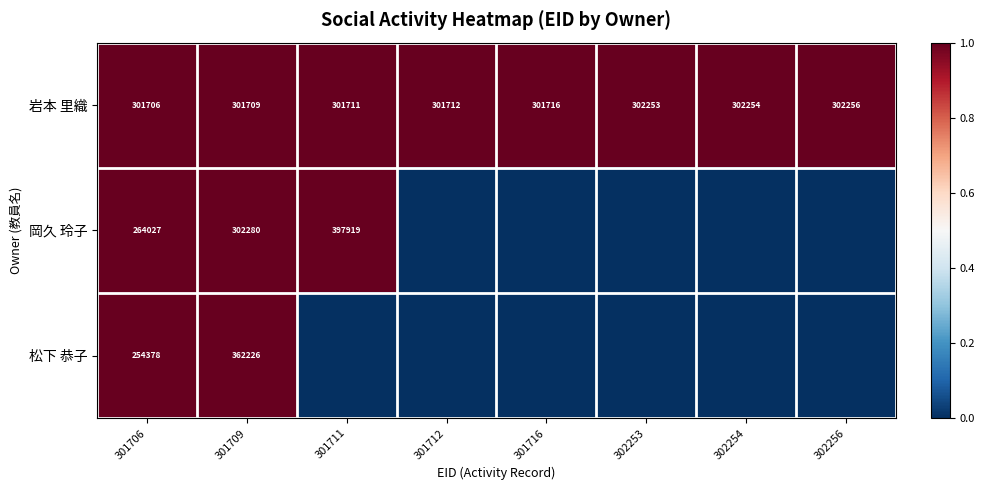

How many distinct data groups are displayed?

3